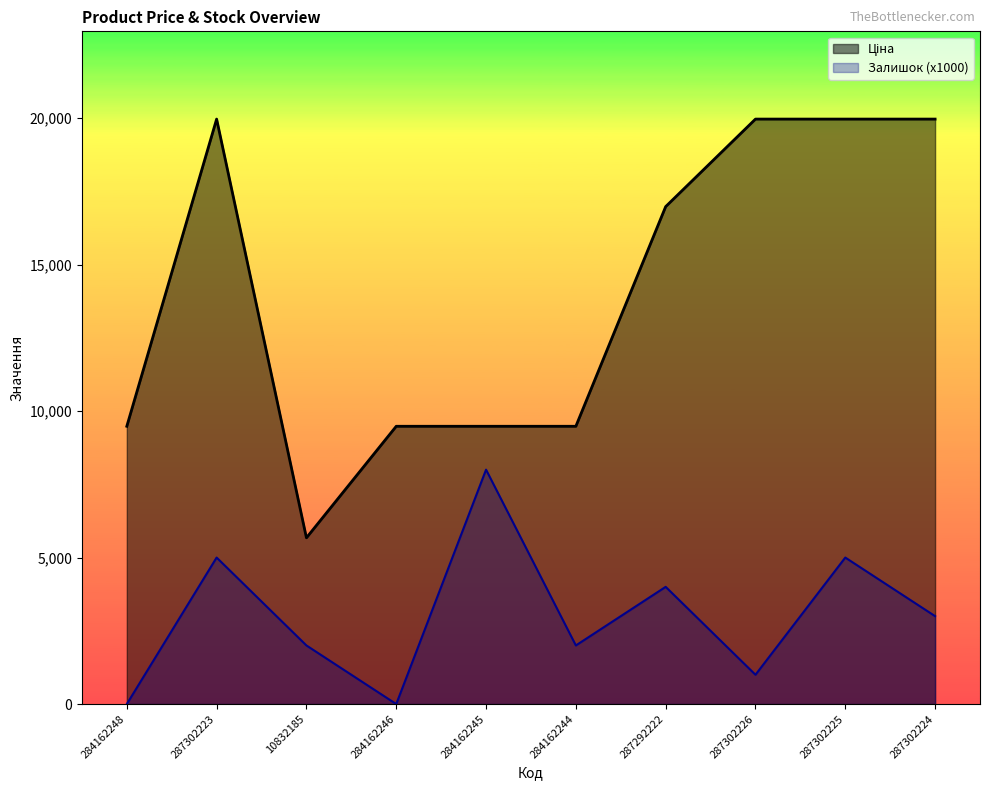

Which has a higher value, 287302224 or 287302223?

287302224